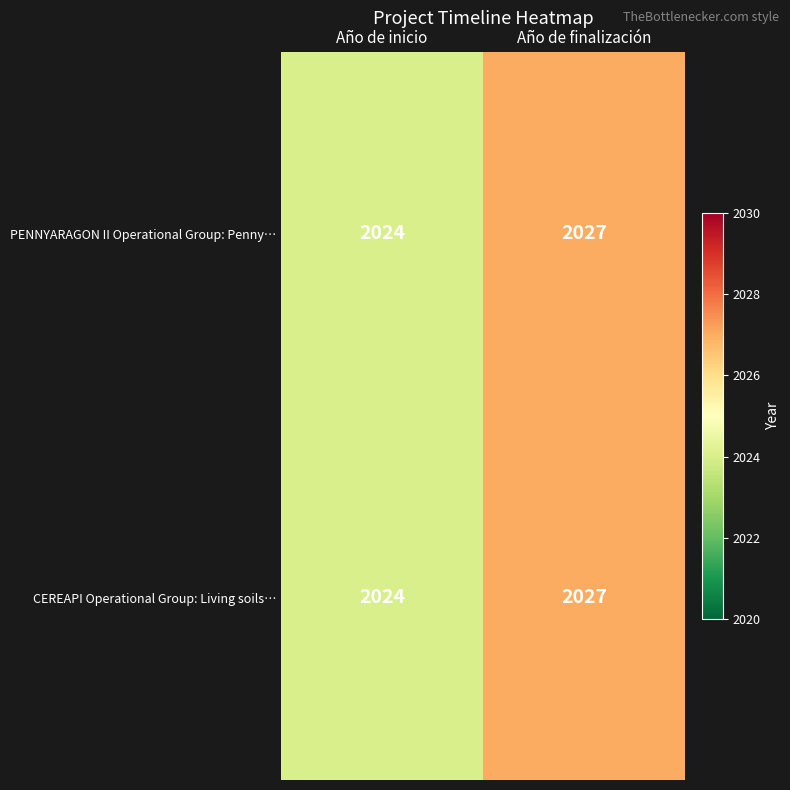

What is the difference between the maximum and minimum values in the CEREAPI Operational Group: Living soils… series?

3